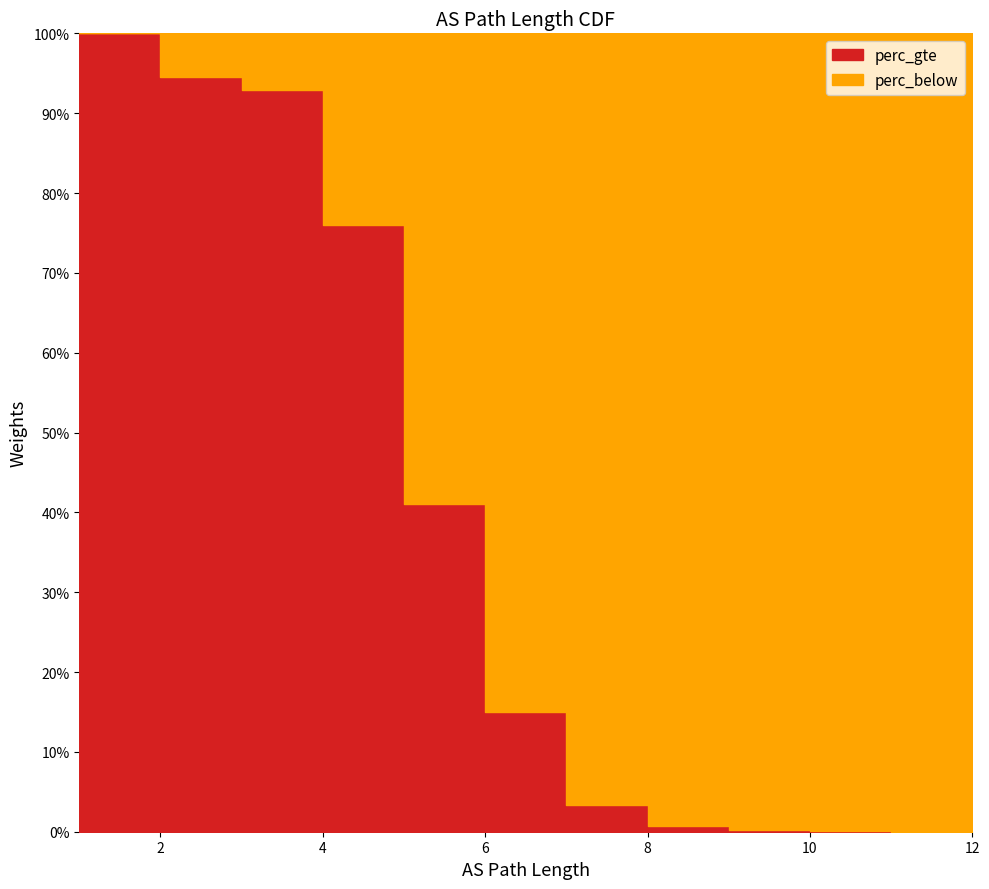

True or false: perc_below has a value of 1.0 at 12.

True